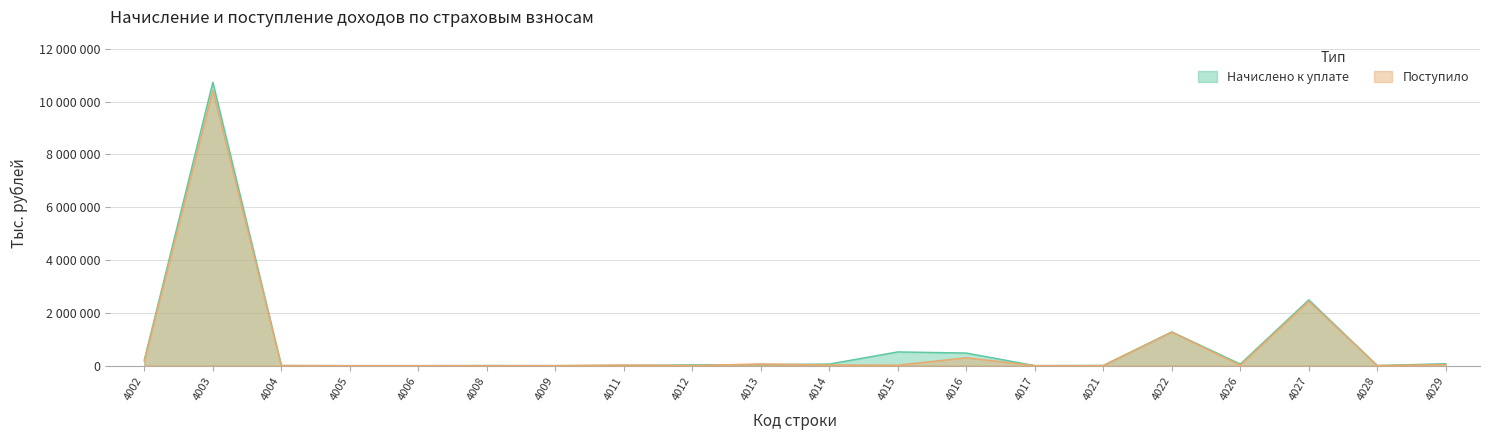

What are all the series names shown in the legend?

Начислено к уплате, Поступило